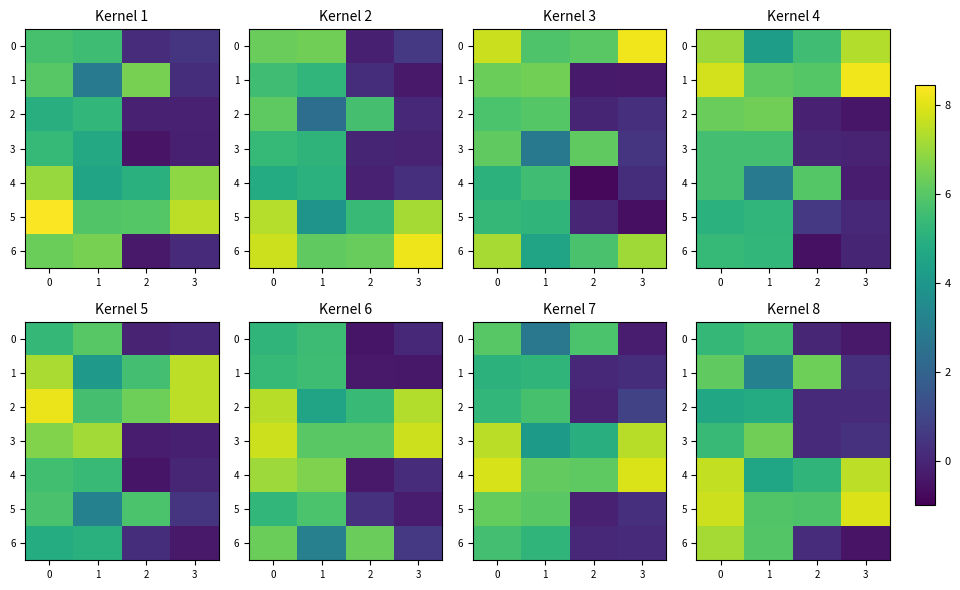

At how many categories does at least one series exceed 7?

2